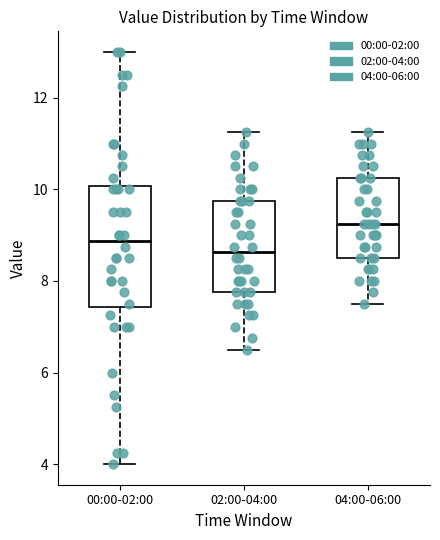

Reading left to right, transcribe this box plot: for each box, give where its median line is, the range the box spans, and where its two whiskers end, as read against the y-axis. The values are not printed on the chart, so give them approximately, as read against the axis.

00:00-02:00: median 8.8, box 7.4 to 10.0, whiskers 4.0 to 13.0
02:00-04:00: median 8.6, box 7.8 to 9.8, whiskers 6.6 to 11.2
04:00-06:00: median 9.2, box 8.6 to 10.2, whiskers 7.6 to 11.2